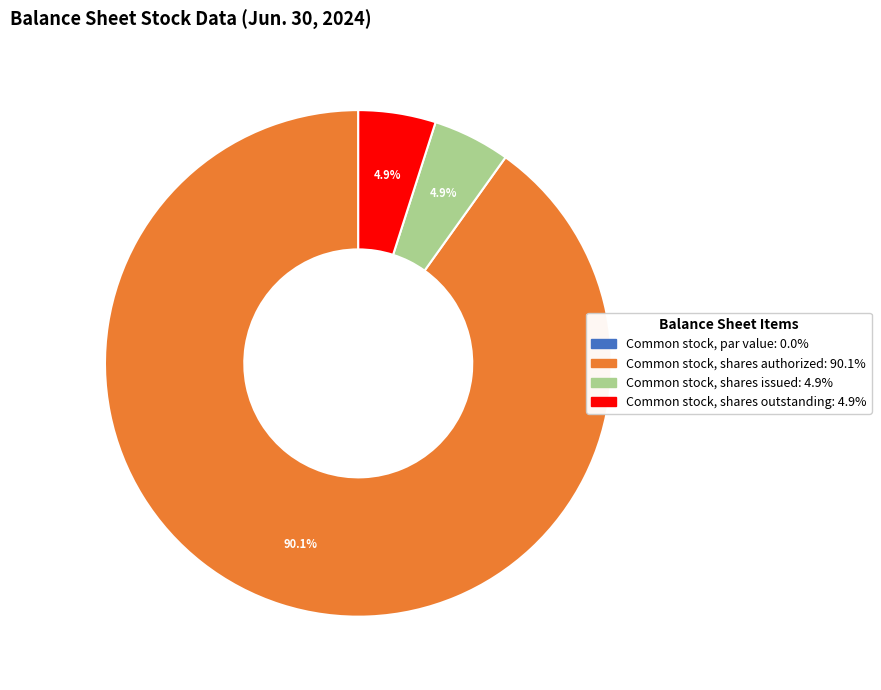

Which category accounts for the majority?

Common stock, shares authorized